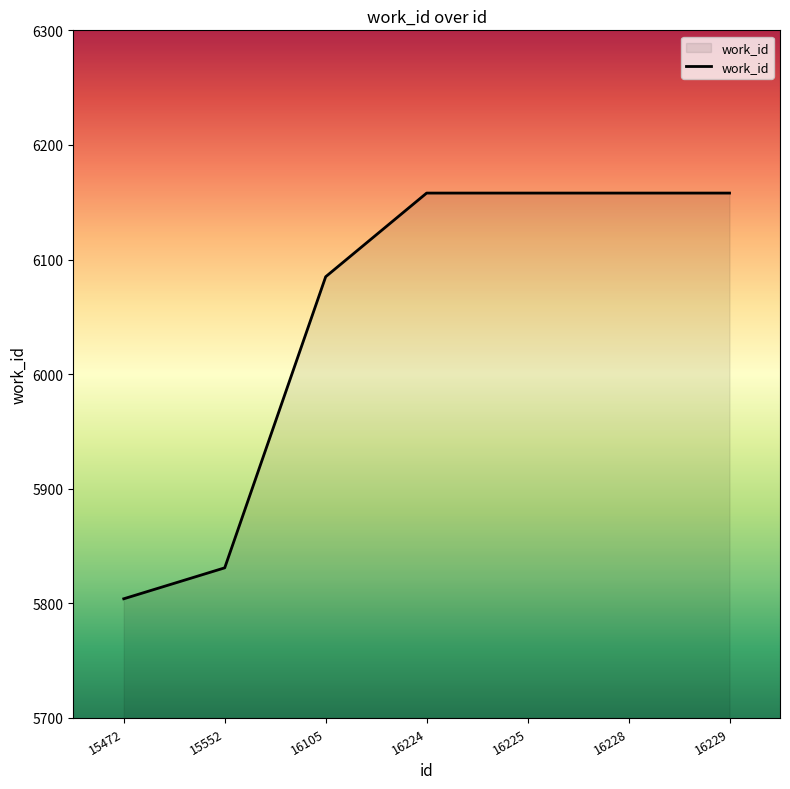

Between 16224 and 15472, which is larger?

16224